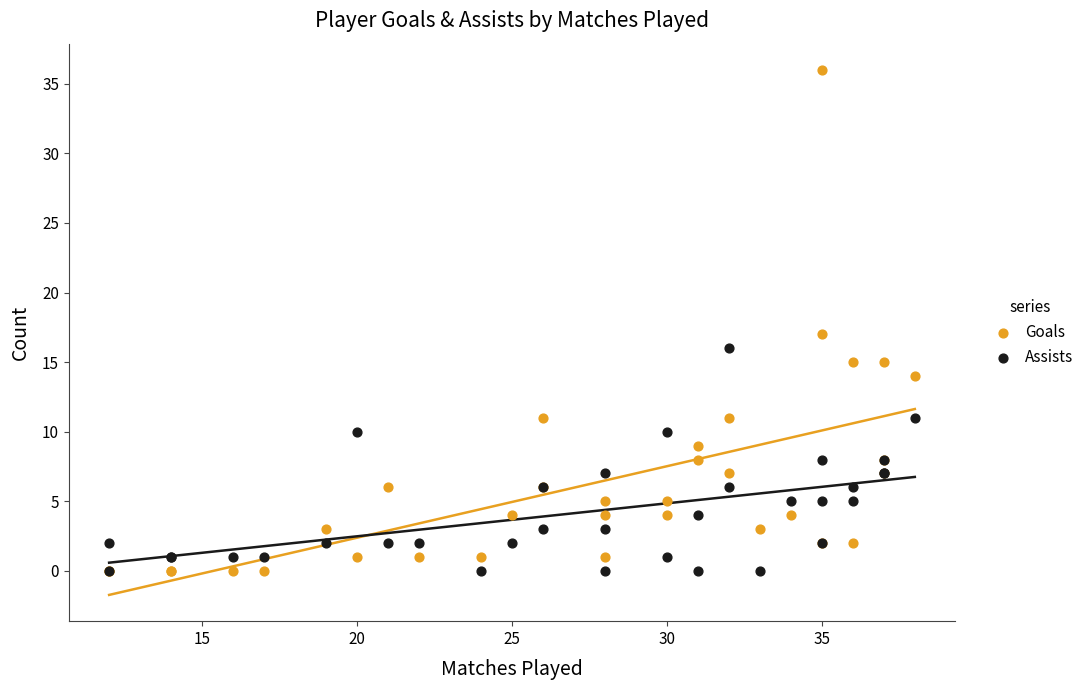

Across all series, what Y value is closest to 18?

17